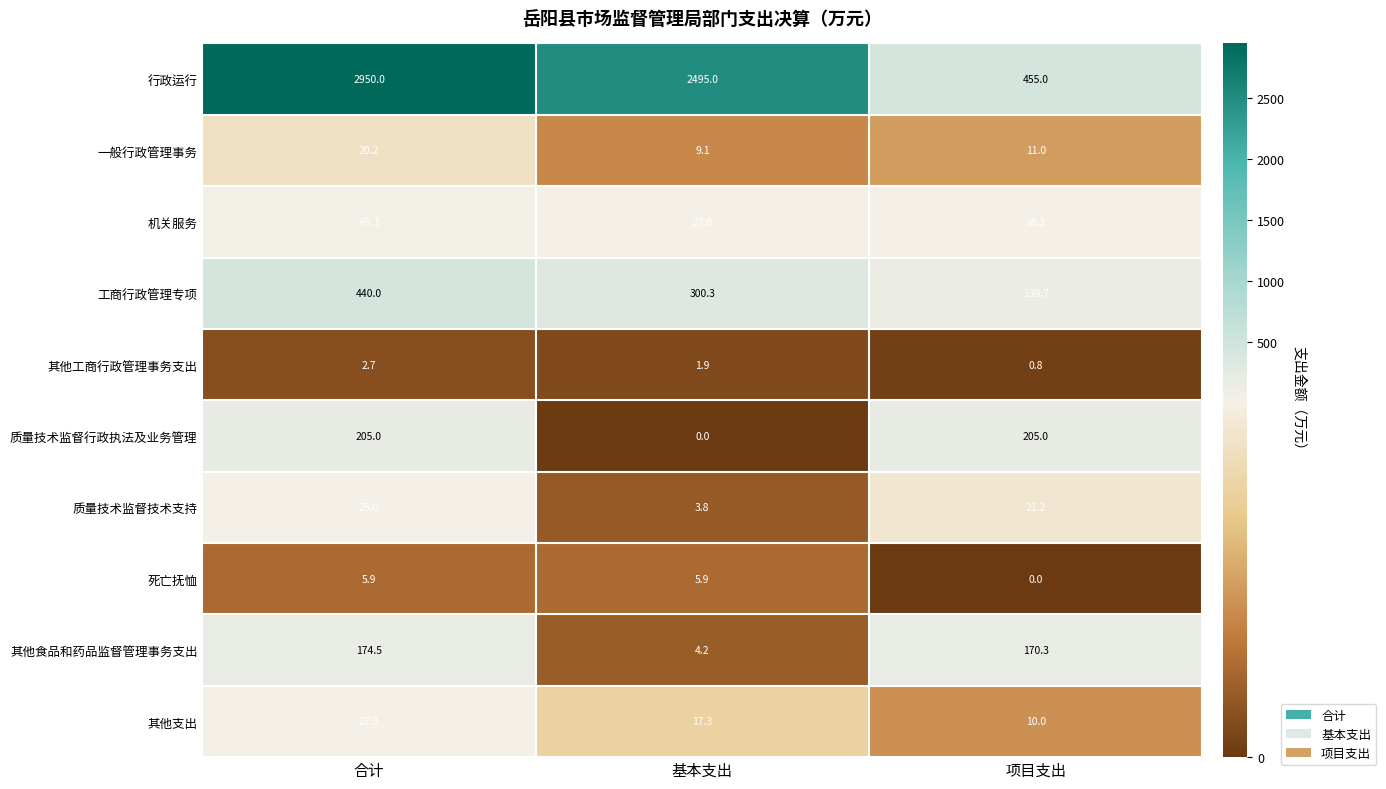

At 基本支出, list the series in order from smallest to largest.

质量技术监督行政执法及业务管理, 其他工商行政管理事务支出, 质量技术监督技术支持, 其他食品和药品监督管理事务支出, 死亡抚恤, 一般行政管理事务, 其他支出, 机关服务, 工商行政管理专项, 行政运行